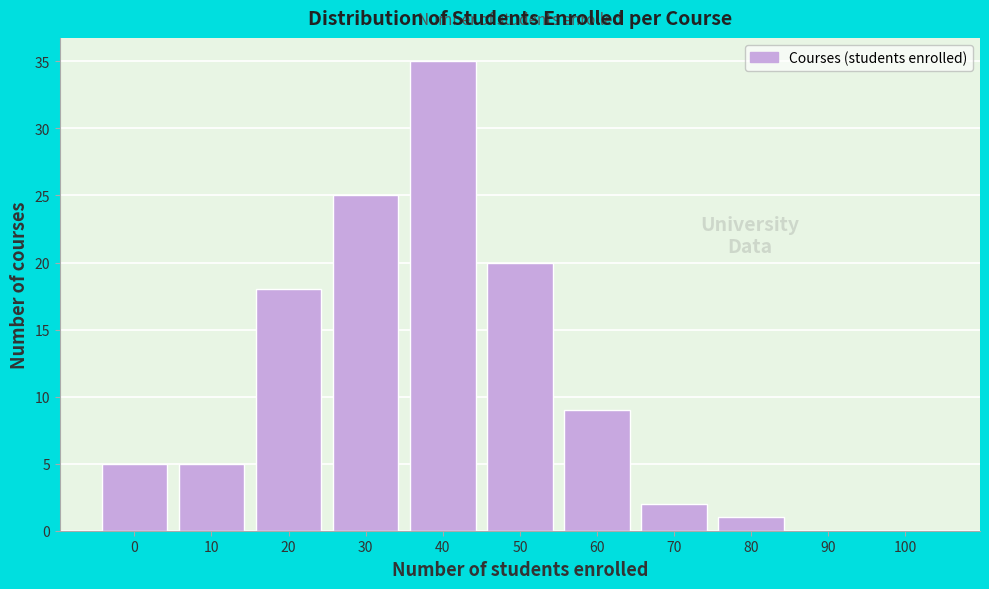

Reading left to right, extract all data points from this chart.

0=5	10=5	20=18	30=25	40=35	50=20	60=9	70=2	80=1	90=0	100=0